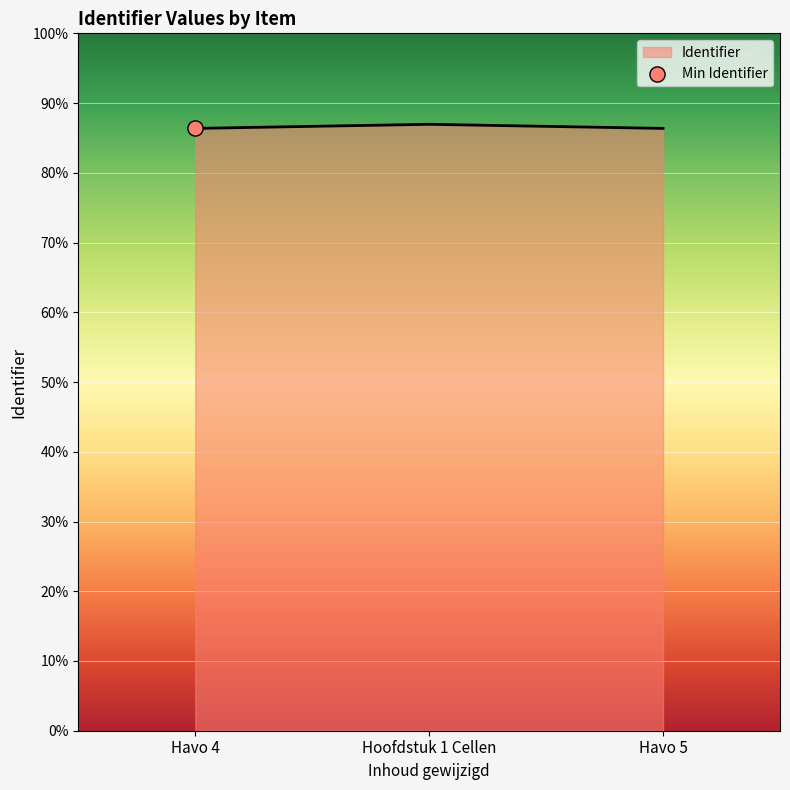

Between Havo 5 and Havo 4, which is larger?

Havo 5